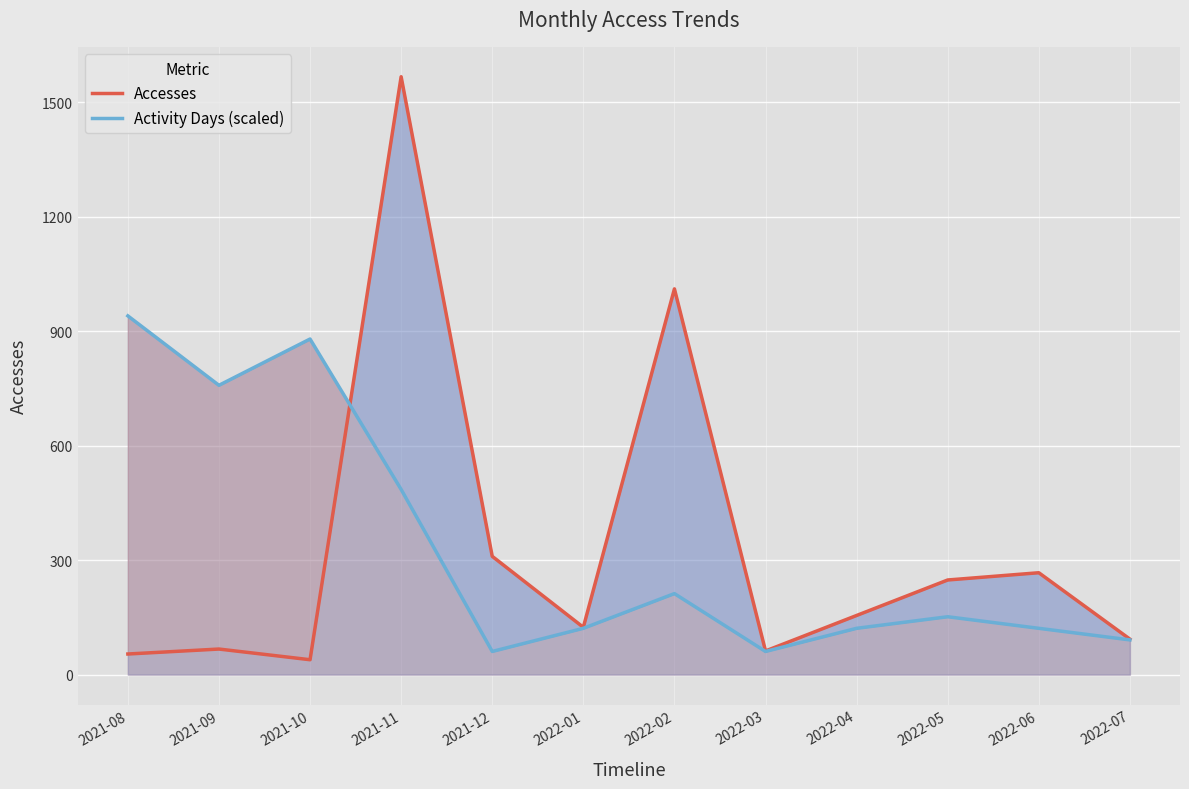

Between which two adjacent categories do Activity Days (scaled) and Accesses first intersect?

2021-10 and 2021-11